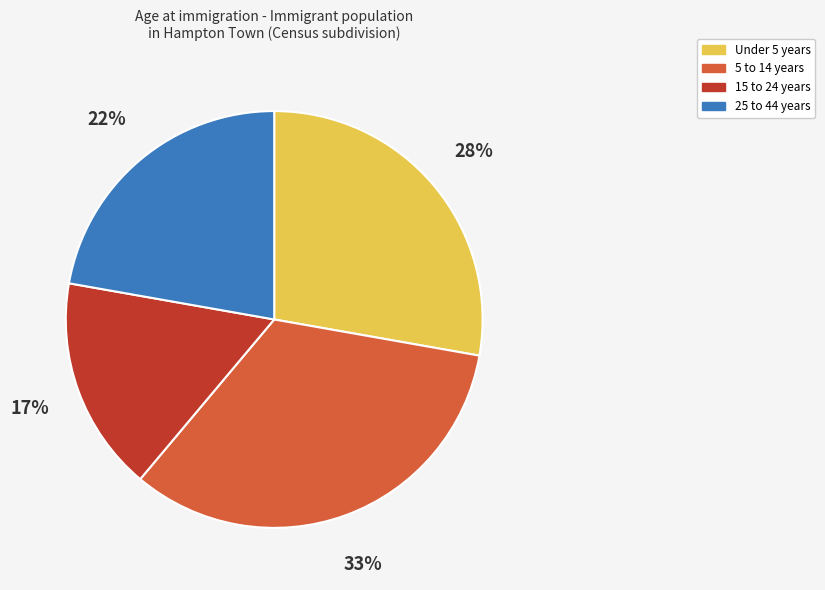

What is the smallest slice in the pie chart?

15 to 24 years